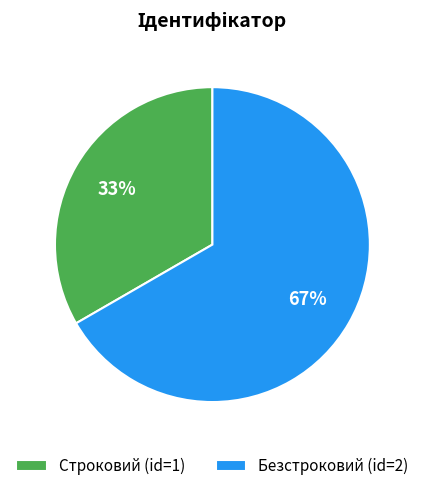

Is Безстроковий the majority of the pie?

Yes